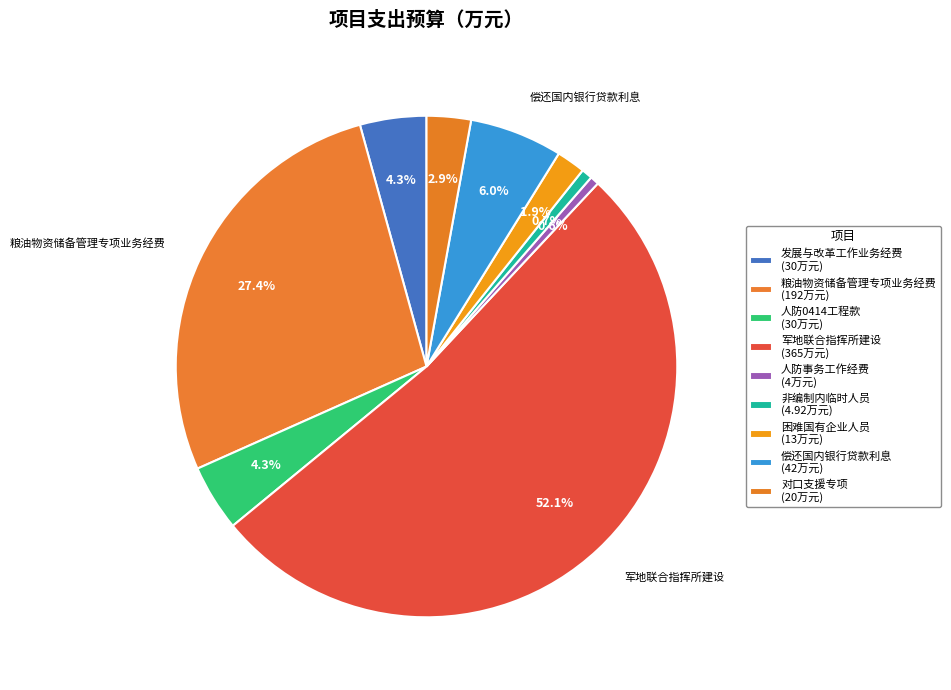

How many segments does this pie chart have?

9